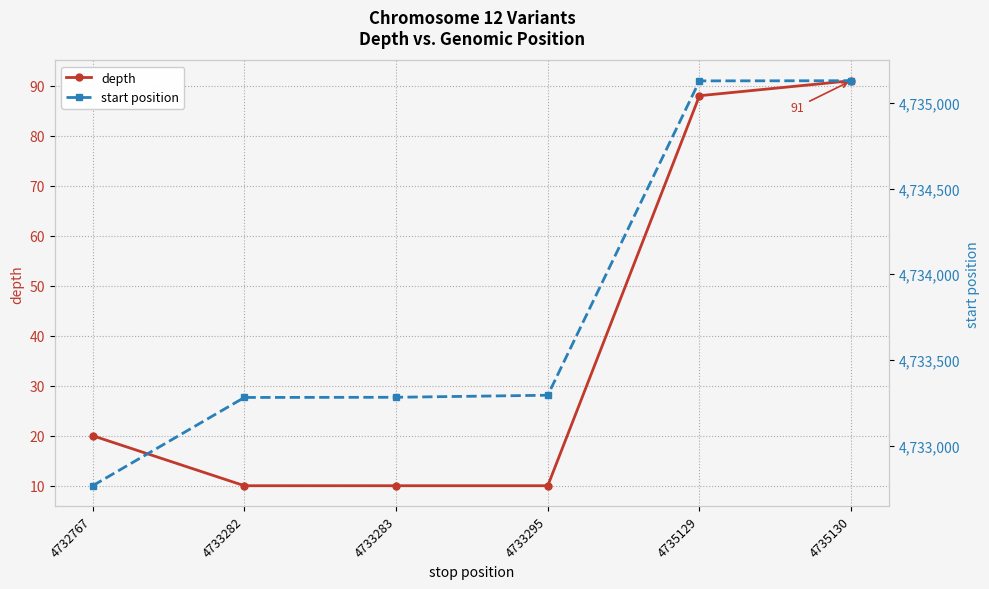

Rank the categories by start position value from highest to lowest.

4735130, 4735129, 4733295, 4733283, 4733282, 4732767